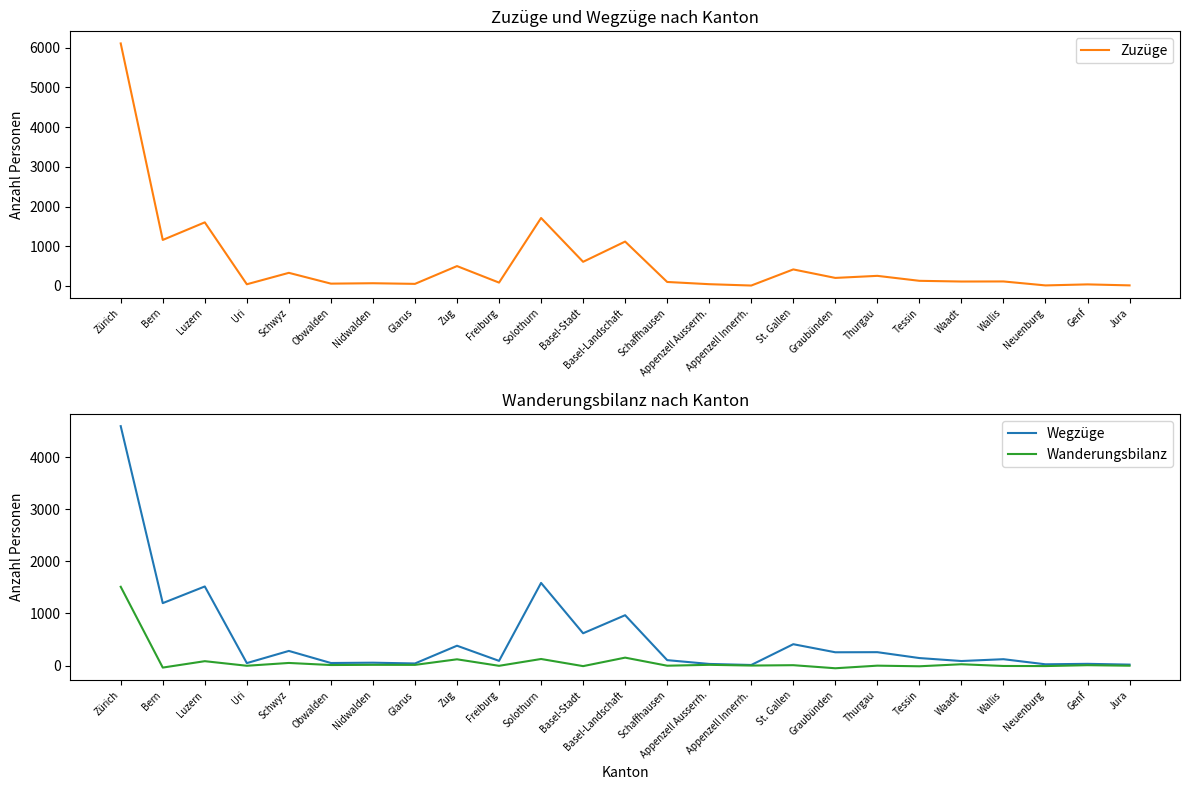

What is the total value across all series at Appenzell Innerrh.?

18